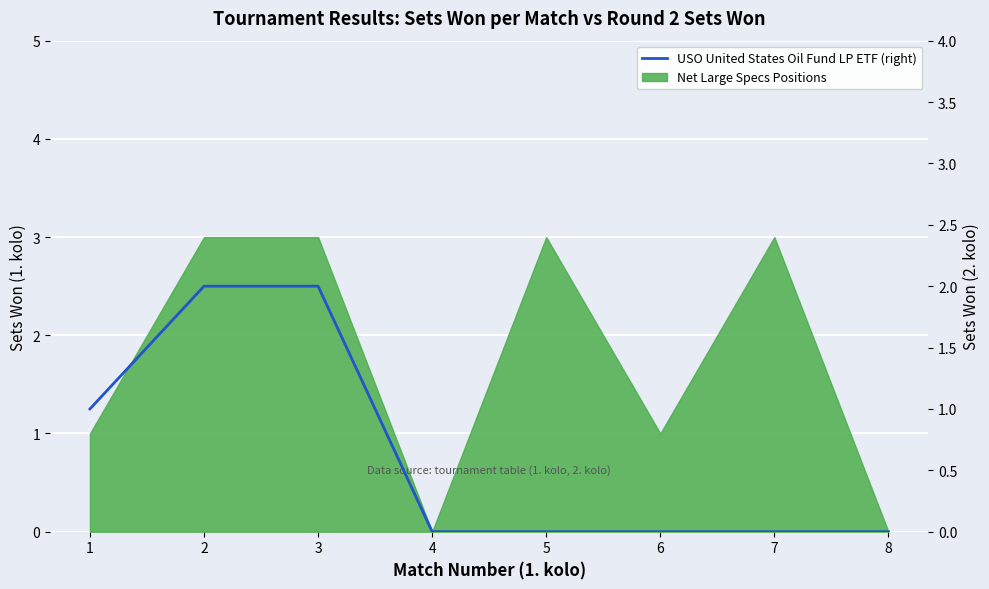

List the labels in order of value, largest first.

2, 3, 1, 4, 5, 6, 7, 8